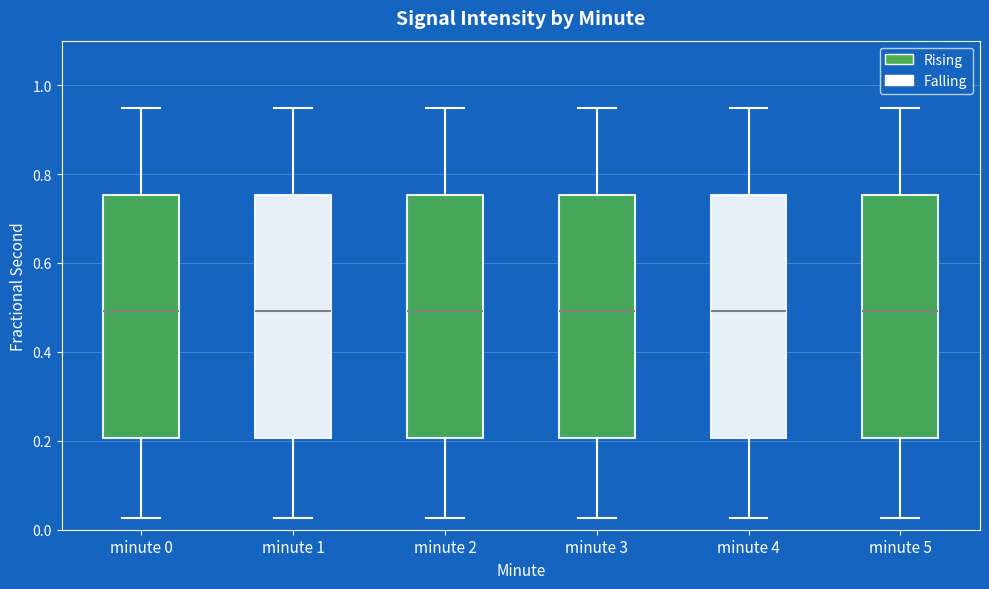

Reading left to right, read every box against the y-axis: the position of its median line, the range the box covers, and the ends of its whiskers. The values are not printed on the chart, so give them approximately, as read against the axis.

minute 0: median 0.50, box 0.20 to 0.76, whiskers 0.02 to 0.94
minute 1: median 0.50, box 0.20 to 0.76, whiskers 0.02 to 0.94
minute 2: median 0.50, box 0.20 to 0.76, whiskers 0.02 to 0.94
minute 3: median 0.50, box 0.20 to 0.76, whiskers 0.02 to 0.94
minute 4: median 0.50, box 0.20 to 0.76, whiskers 0.02 to 0.94
minute 5: median 0.50, box 0.20 to 0.76, whiskers 0.02 to 0.94